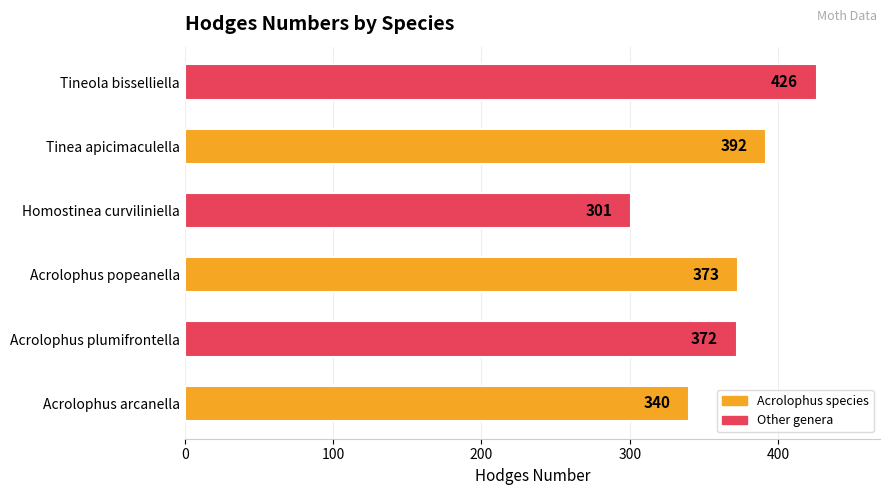

What is the difference between the maximum and minimum values?

125